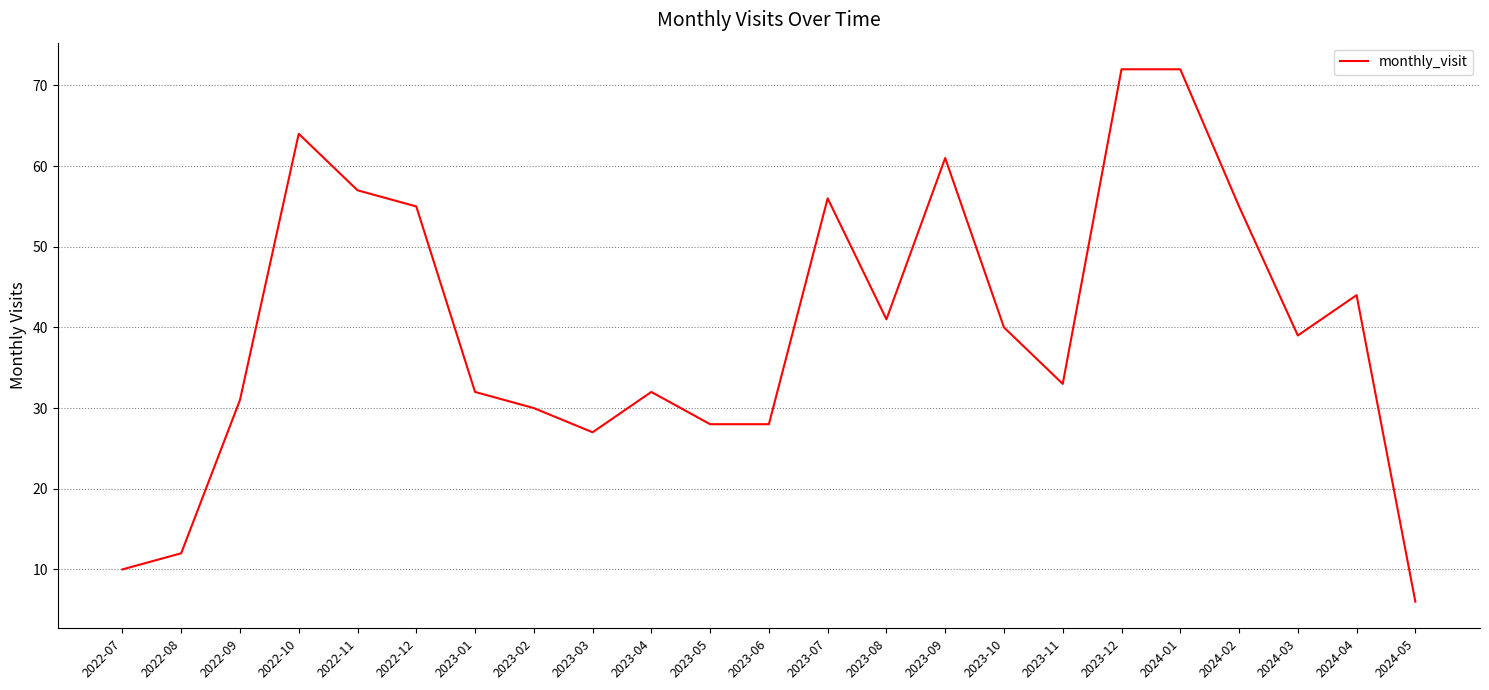

What position from the right is 2022-12?

18